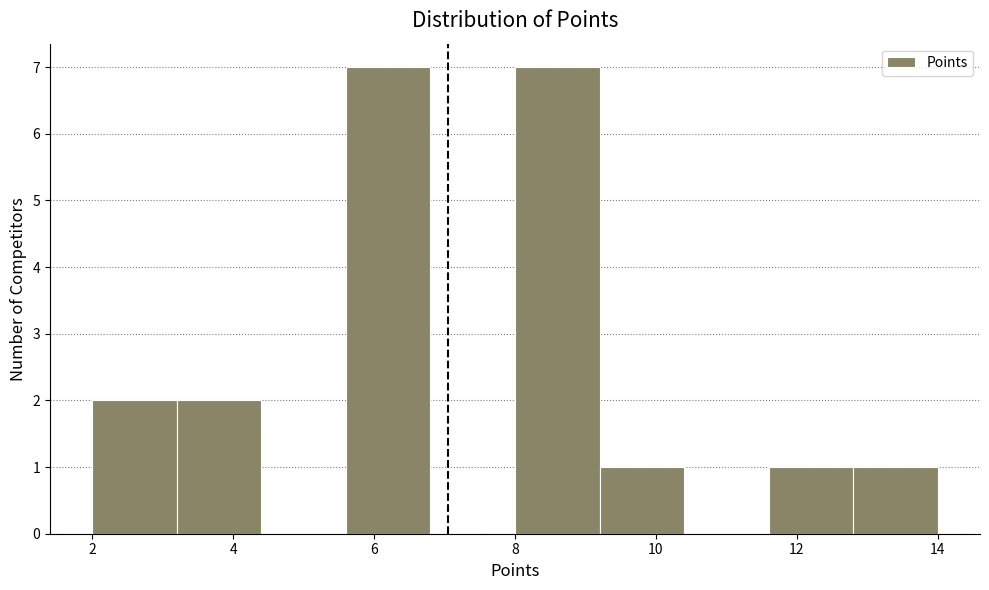

Reading left to right, transcribe this chart: for each bar, give the range it covers on the x-axis and its height. The values are not printed on the chart, so give them approximately, as read against the axis.

2.0 to 3.2: 2
3.2 to 4.4: 2
4.4 to 5.6: 0
5.6 to 6.8: 7
6.8 to 8.0: 0
8.0 to 9.2: 7
9.2 to 10.4: 1
10.4 to 11.6: 0
11.6 to 12.8: 1
12.8 to 14.0: 1